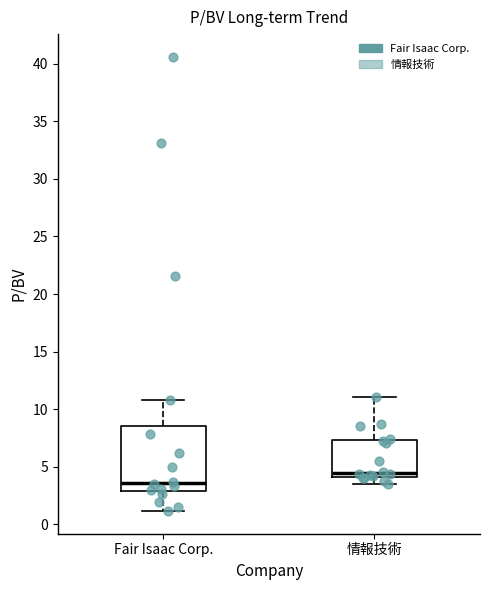

Reading left to right, transcribe this box plot: for each box, give where its median line is, the range the box spans, and where its two whiskers end, as read against the y-axis. The values are not printed on the chart, so give them approximately, as read against the axis.

Fair Isaac Corp.: median 3.5, box 3.0 to 8.5, whiskers 1.0 to 11.0
情報技術: median 4.5, box 4.0 to 7.5, whiskers 3.5 to 11.0